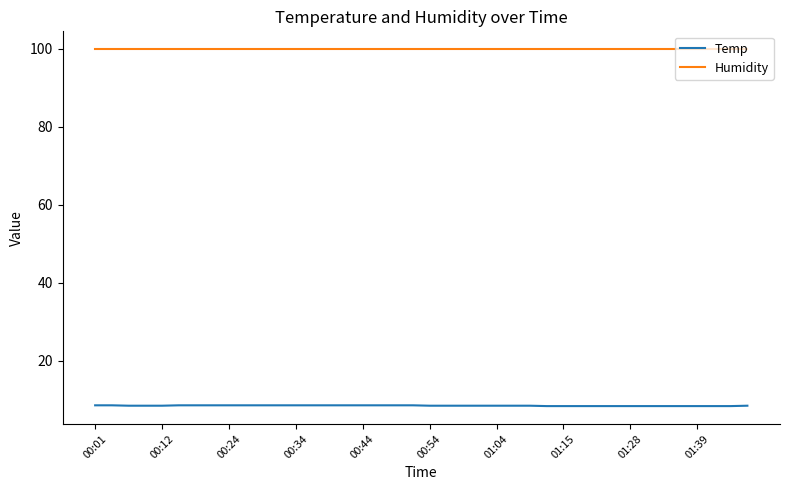

Count the number of categories in the chart.

40